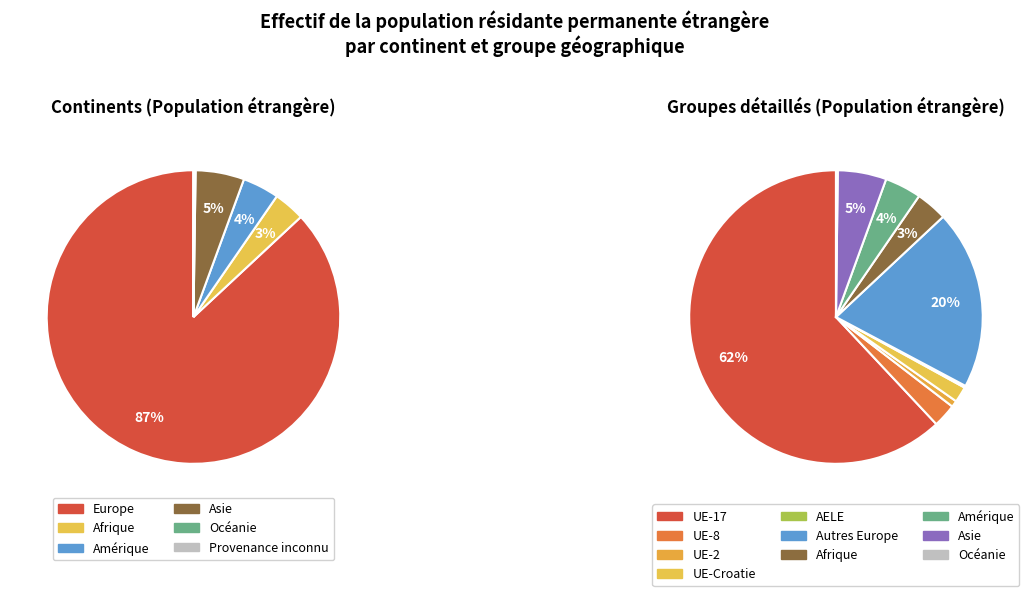

What percentage do Océanie and Asie together represent?

5.6%